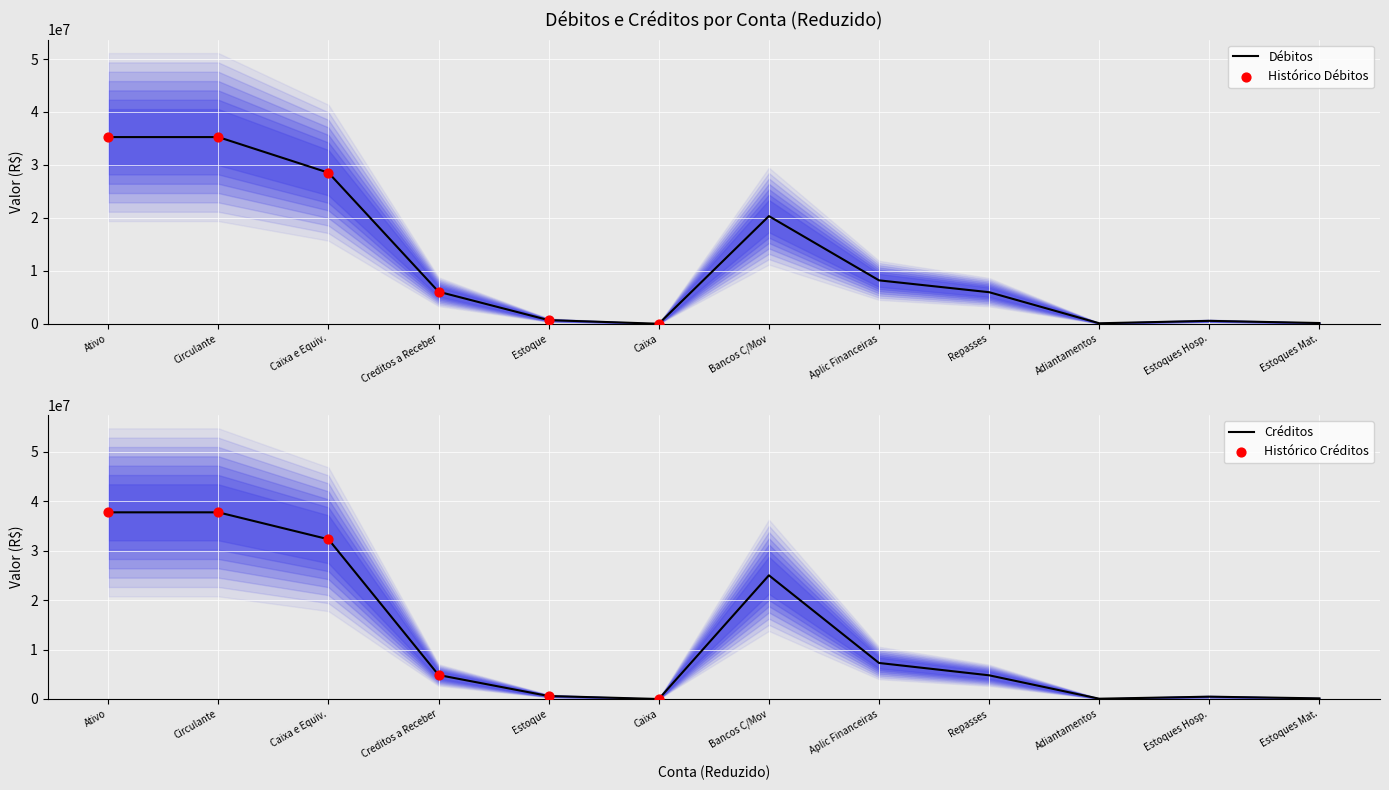

The value of Débitos at Caixa e Equiv. is 28527965.1. True or false?

True